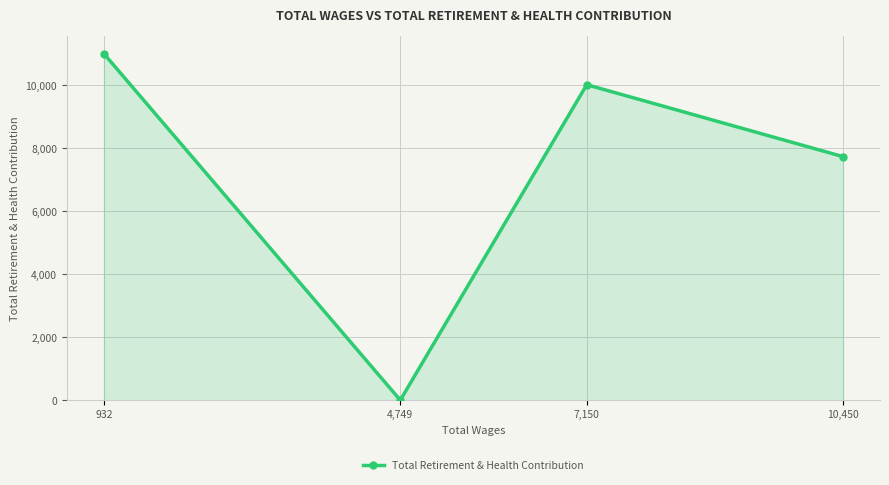

What is the difference between the maximum and minimum values?

11000